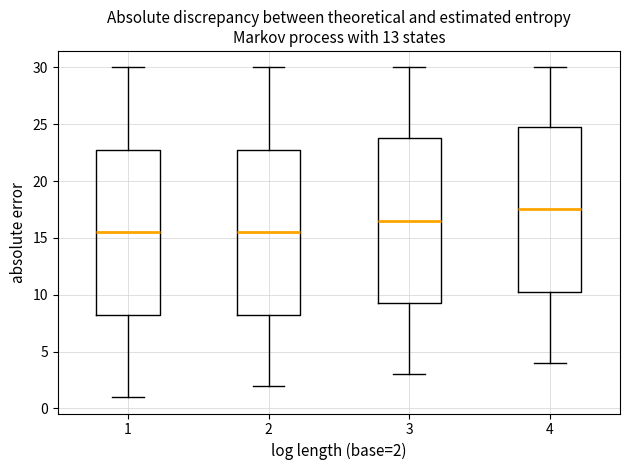

Where does the median line of the box at x = 4 sit on the y-axis? The values are not printed on the chart, so give them approximately, as read against the axis.

17.5